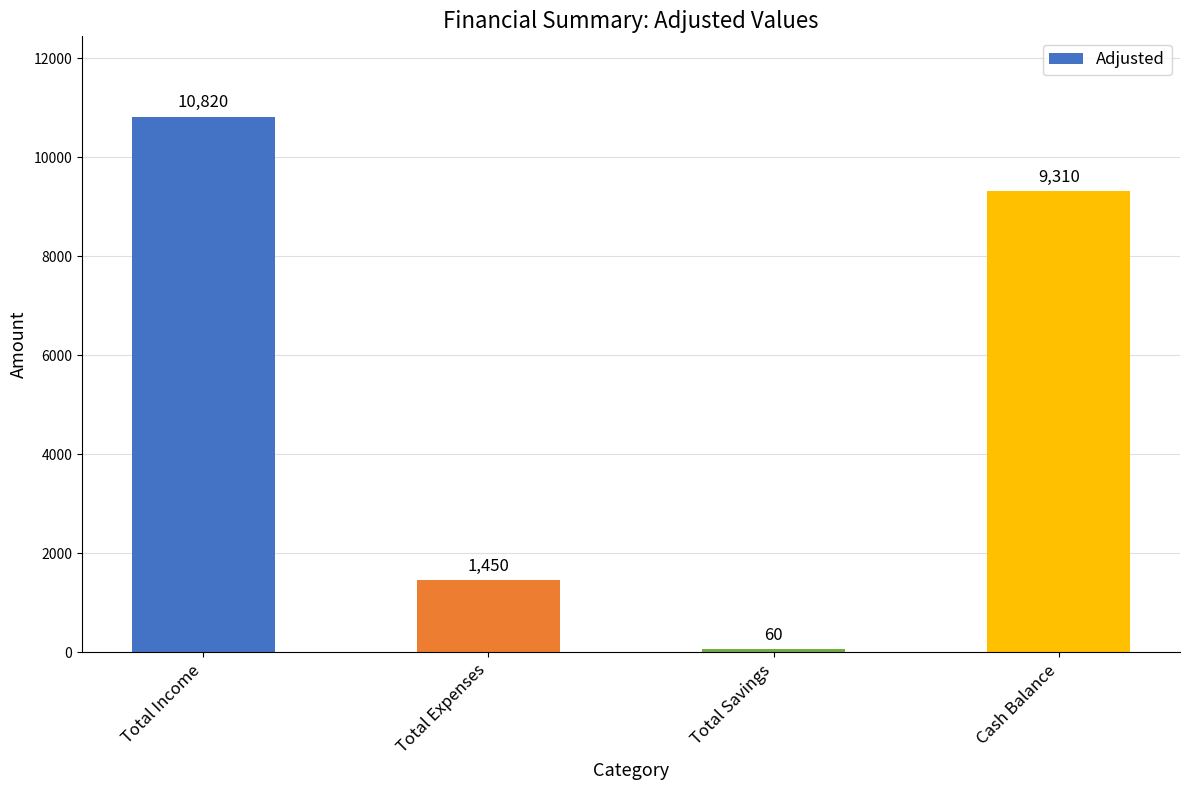

What is the difference between the values at Total Expenses and Cash Balance?

7860